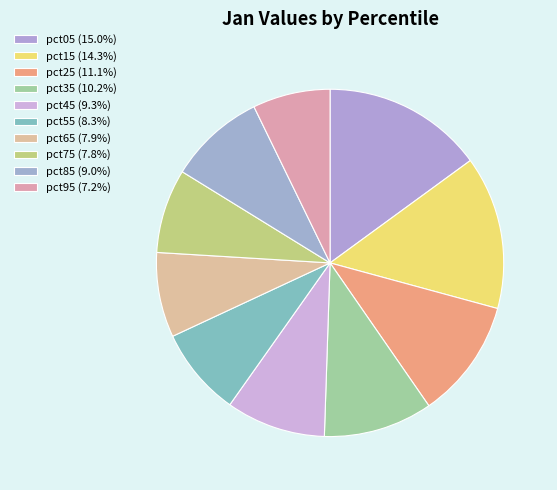

To the nearest percent, what percentage of the pie is pct55?

8%